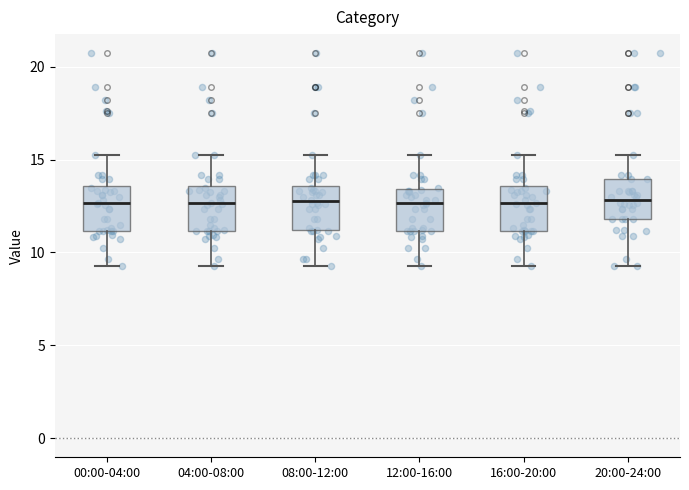

Reading left to right, transcribe this box plot: for each box, give where its median line is, the range the box spans, and where its two whiskers end, as read against the y-axis. The values are not printed on the chart, so give them approximately, as read against the axis.

00:00-04:00: median 12.5, box 11.0 to 13.5, whiskers 9.5 to 15.5
04:00-08:00: median 12.5, box 11.0 to 13.5, whiskers 9.5 to 15.5
08:00-12:00: median 13.0, box 11.0 to 13.5, whiskers 9.5 to 15.5
12:00-16:00: median 12.5, box 11.0 to 13.5, whiskers 9.5 to 15.5
16:00-20:00: median 12.5, box 11.0 to 13.5, whiskers 9.5 to 15.5
20:00-24:00: median 13.0, box 12.0 to 14.0, whiskers 9.5 to 15.5